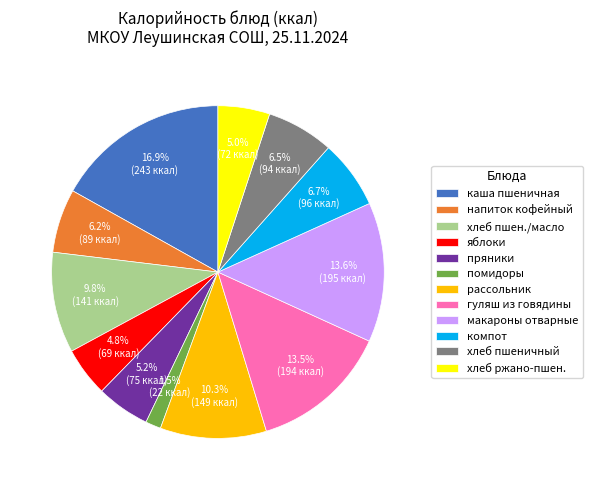

Which slice is the largest?

каша пшеничная